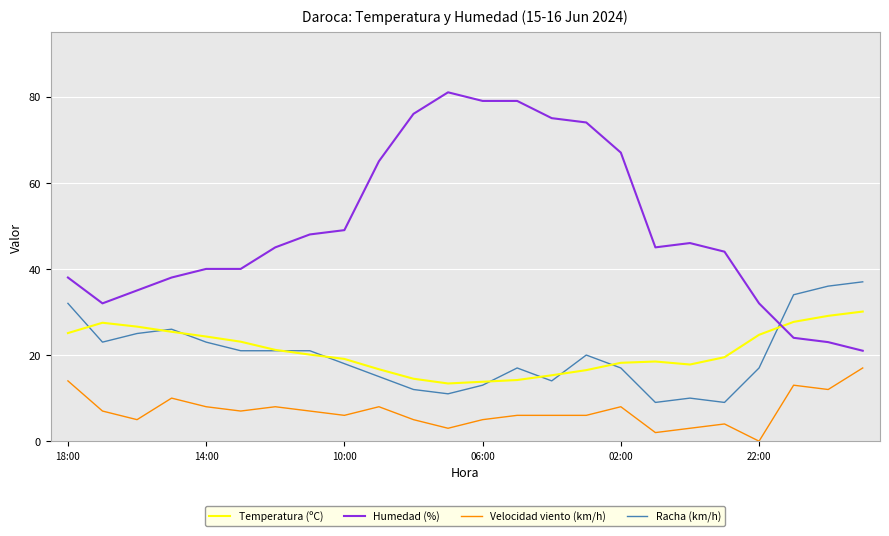

What is the lowest value of the Temperatura (ºC) series?

13.4